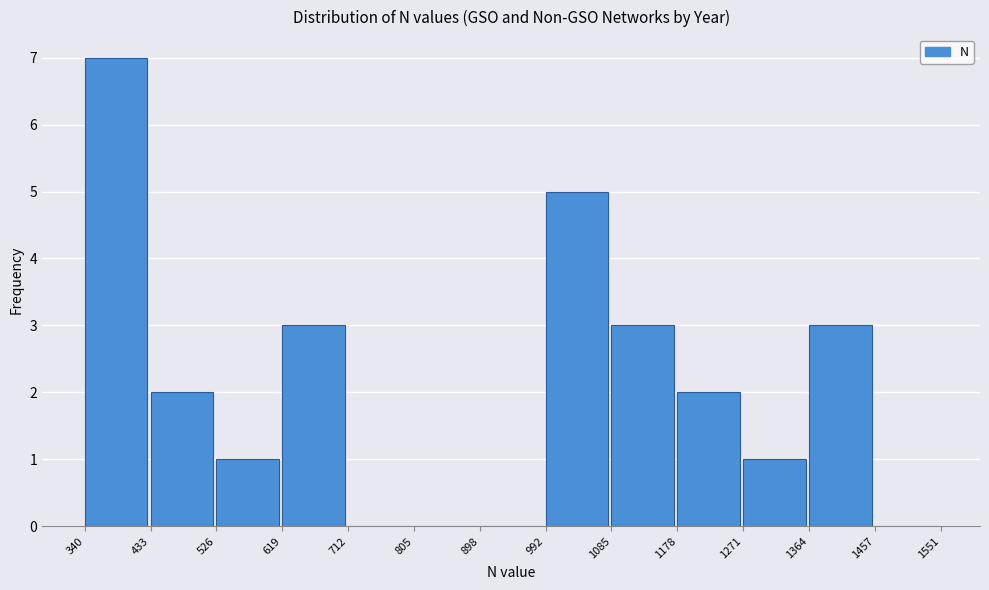

Which range on the x-axis has the tallest bar?

340 to 433